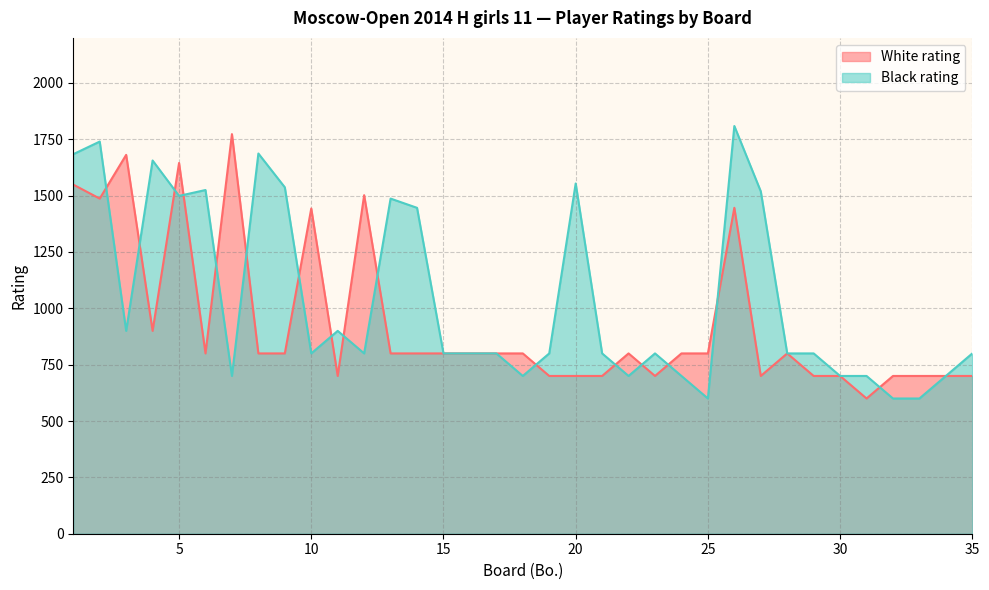

True or false: Black rating has more than 0 points higher than both neighbors.

True